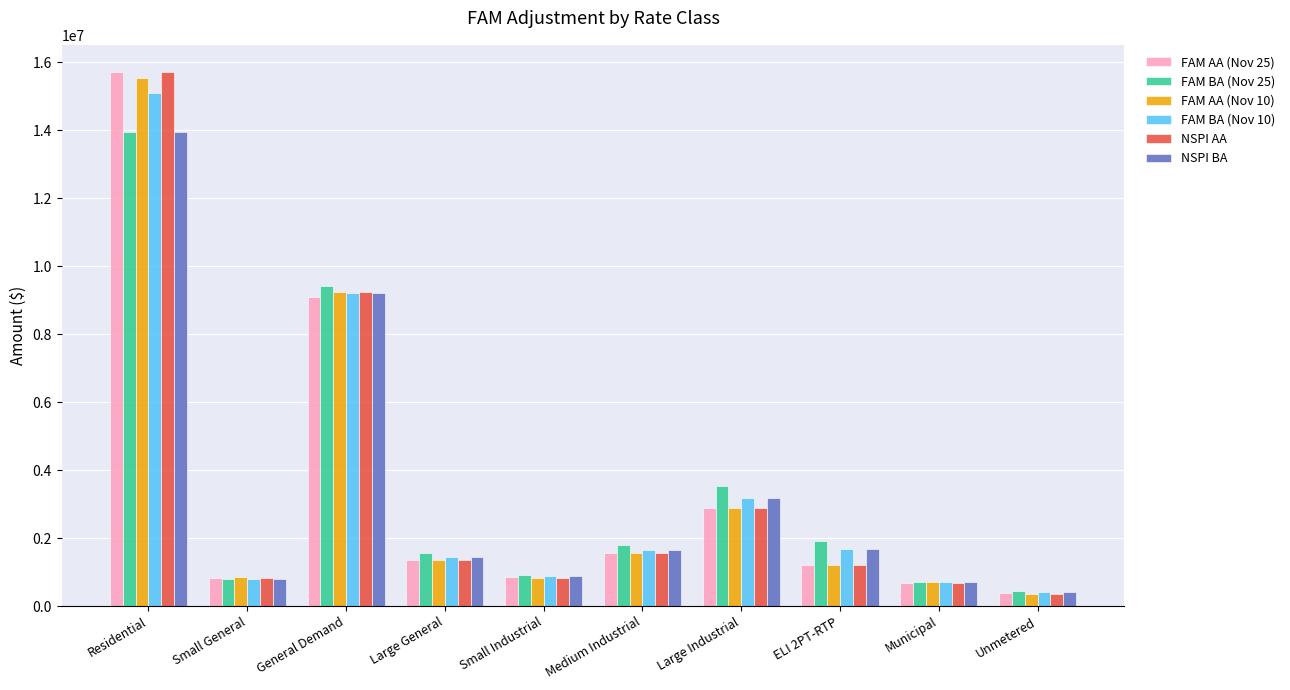

What is the label of the 4th bar from the left?

Large General